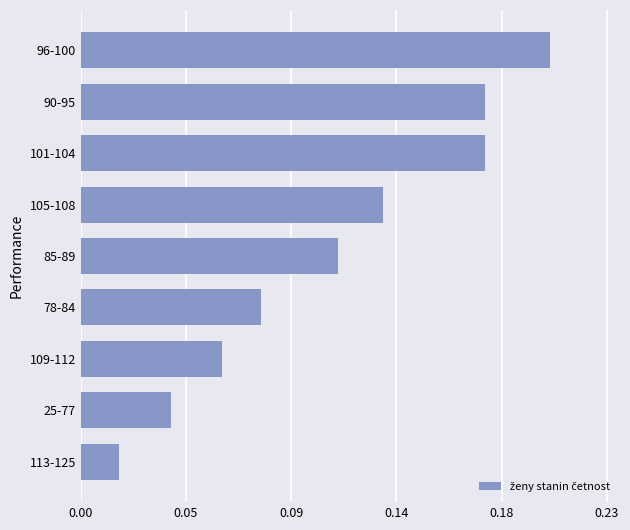

Count the number of data series in this chart.

1